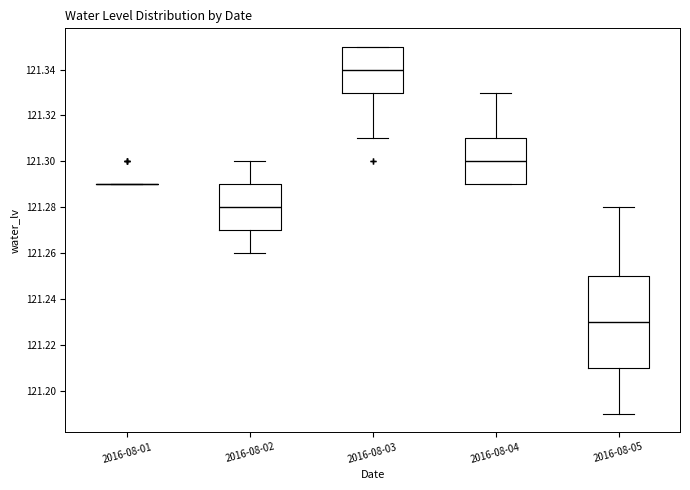

Reading left to right, read every box against the y-axis: the position of its median line, the range the box covers, and the ends of its whiskers. The values are not printed on the chart, so give them approximately, as read against the axis.

2016-08-01: box collapsed to a line at 121.29, whiskers 121.29 to 121.29
2016-08-02: median 121.28, box 121.27 to 121.29, whiskers 121.26 to 121.30
2016-08-03: median 121.34, box 121.33 to 121.35, whiskers 121.31 to 121.35
2016-08-04: median 121.30, box 121.29 to 121.31, whiskers 121.29 to 121.33
2016-08-05: median 121.23, box 121.21 to 121.25, whiskers 121.19 to 121.28